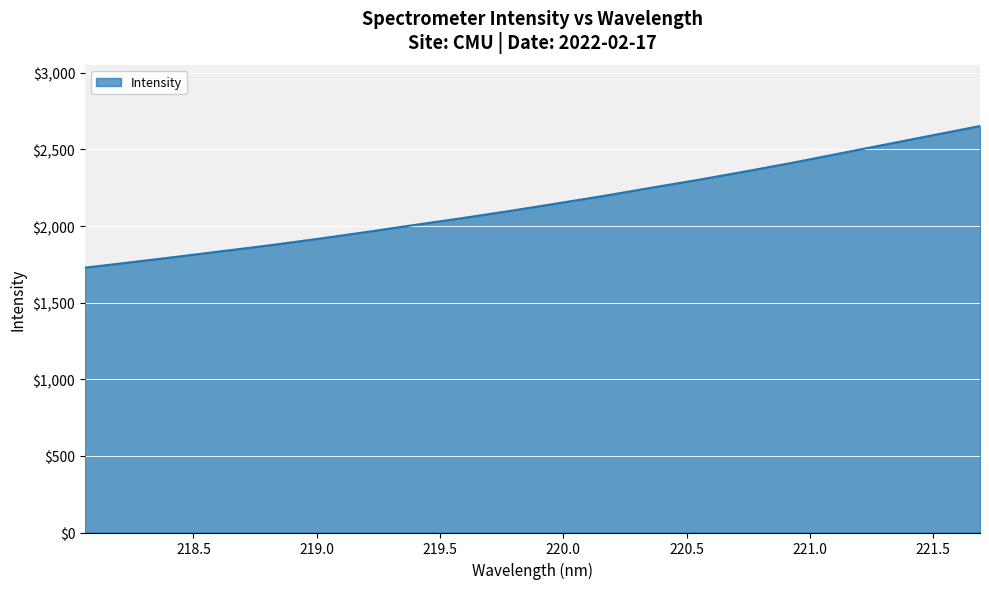

How many lines are shown in the chart?

1